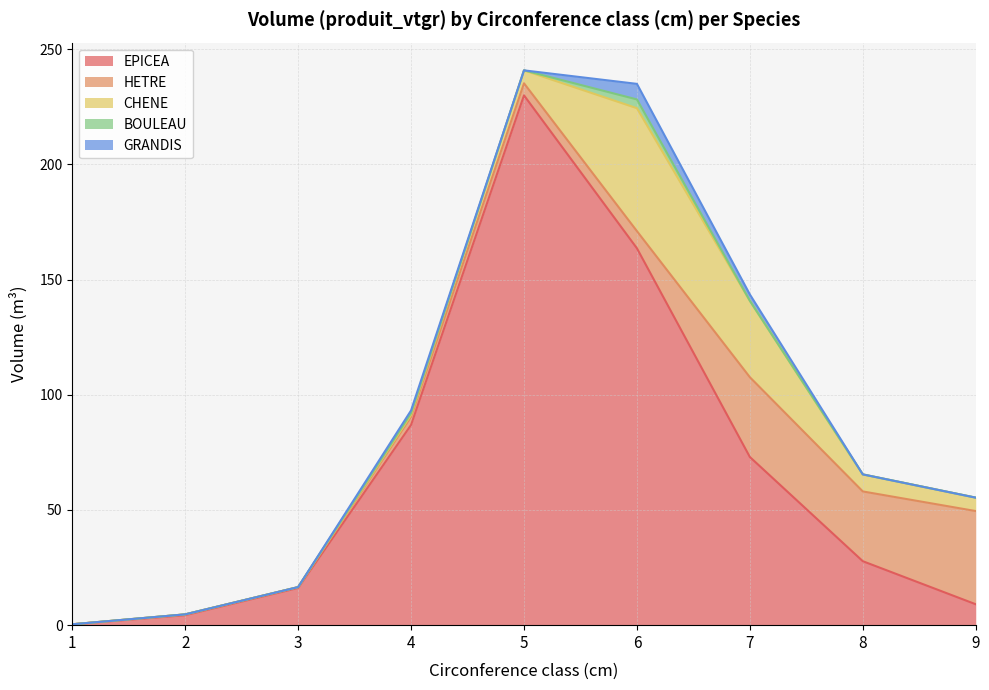

What is the sum of all EPICEA values?

611.2